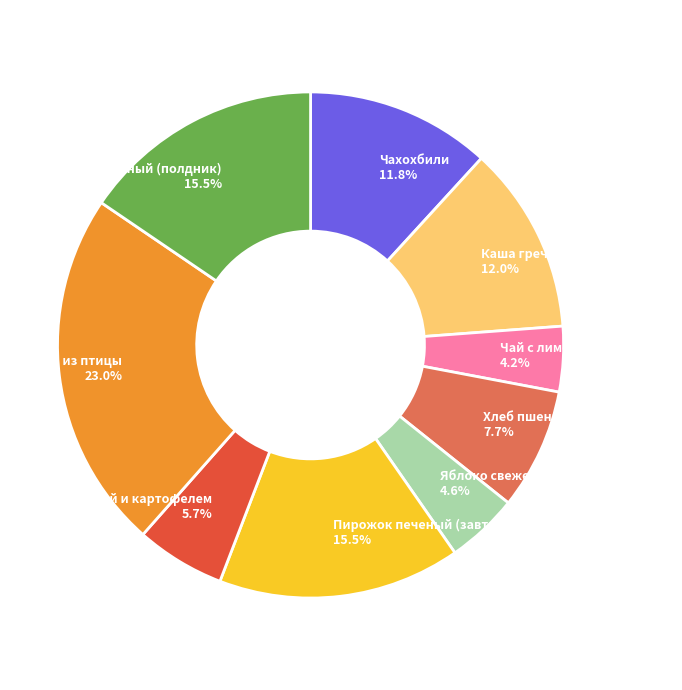

Between Плов из птицы and Хлеб пшеничный (завтрак), which is larger?

Плов из птицы